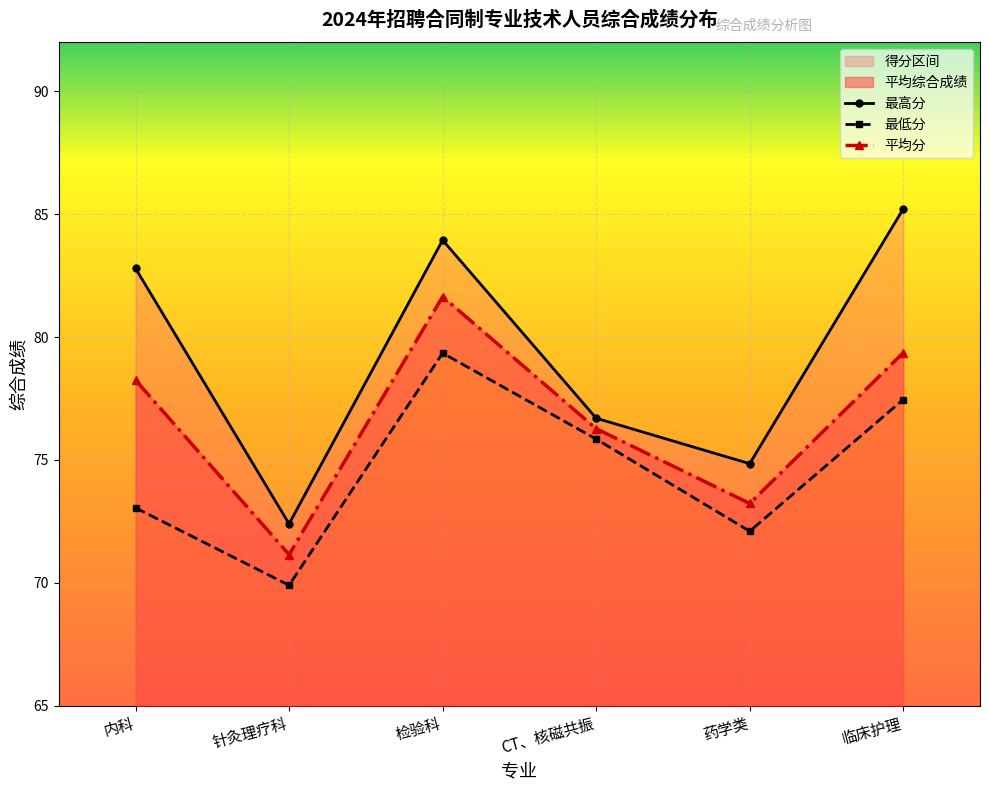

Reading left to right, transcribe all the data shown in this chart.

最高分: 82.8	72.4	84.0	76.7	74.8	85.2
最低分: 73.0	69.9	79.3	75.8	72.1	77.5
平均分: 78.2	71.2	81.7	76.3	73.2	79.4